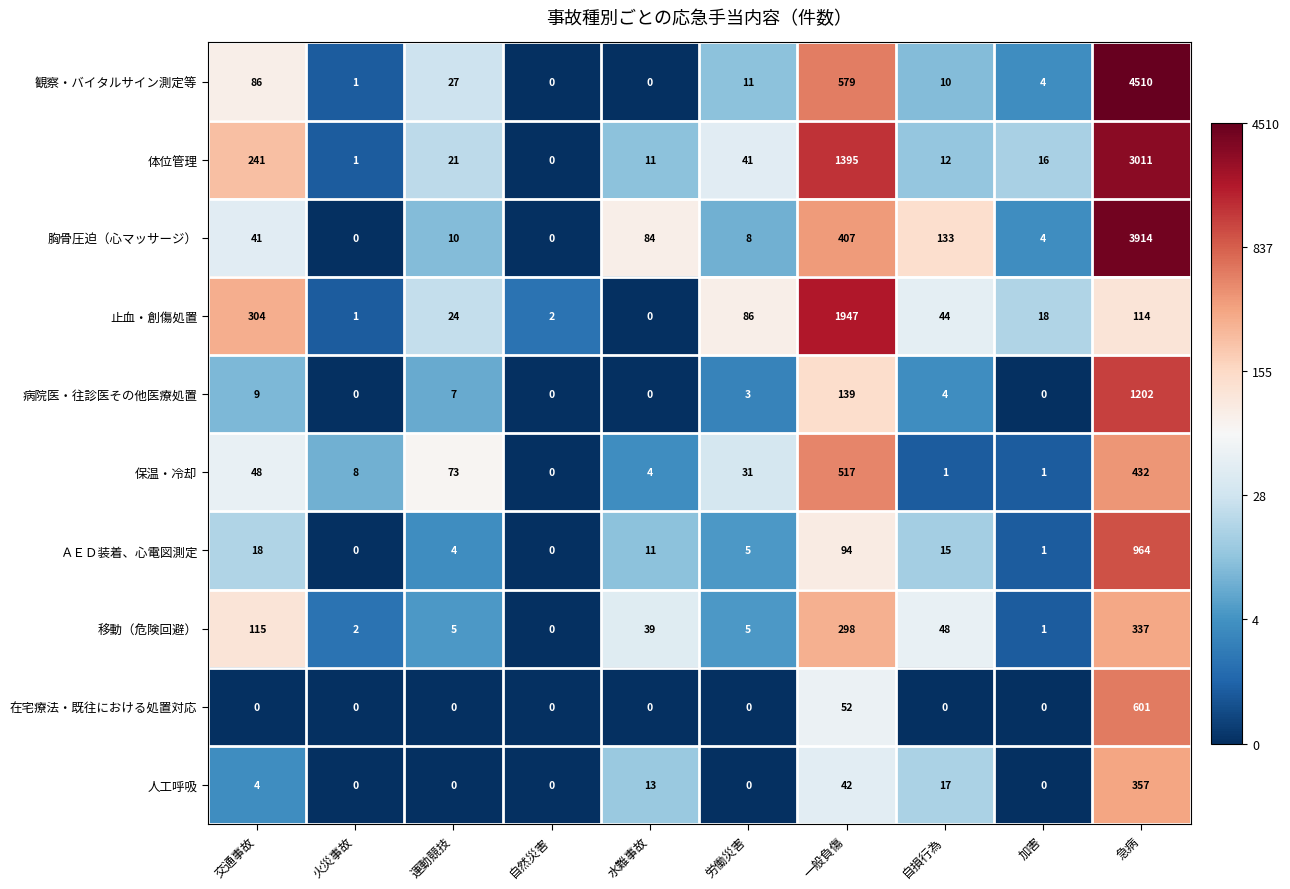

What is the spread (max minus min) of values at 自損行為?

133